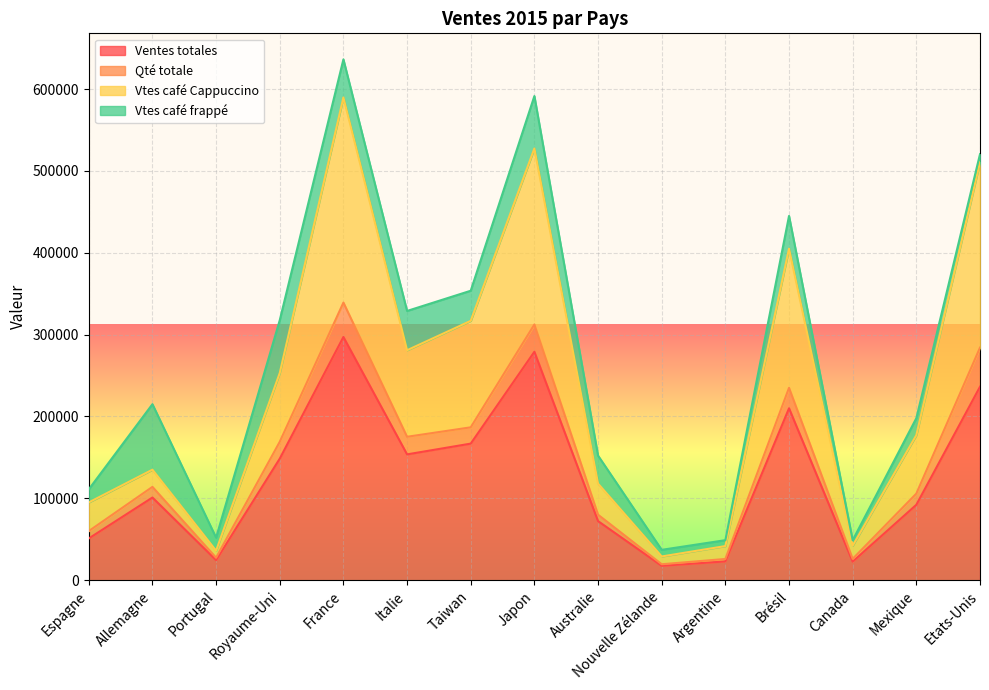

Is the value of Ventes totales at Allemagne greater than the value of Vtes café Cappuccino at Mexique?

No